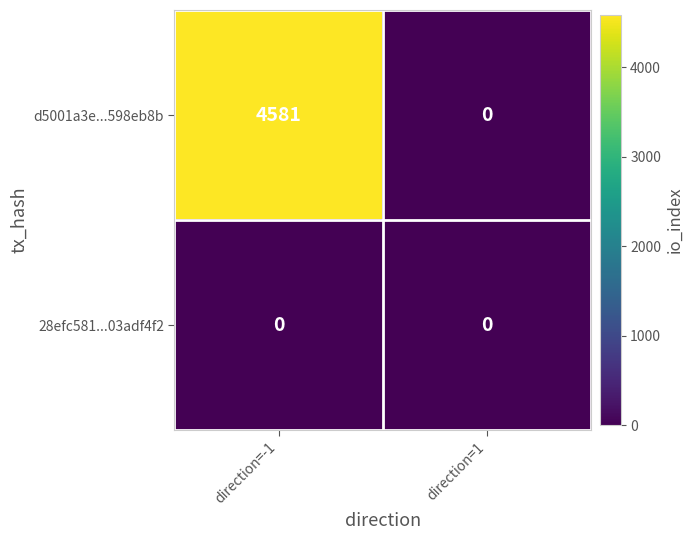

Between direction=-1 and direction=1, which series saw the biggest shift?

d5001a3e...598eb8b